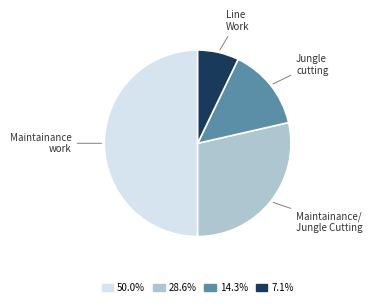

Rank the categories by value from highest to lowest.

Maintainance work, Maintainance work/ Jungle Cutting, Jungle cutting, Line Work or maintenance work